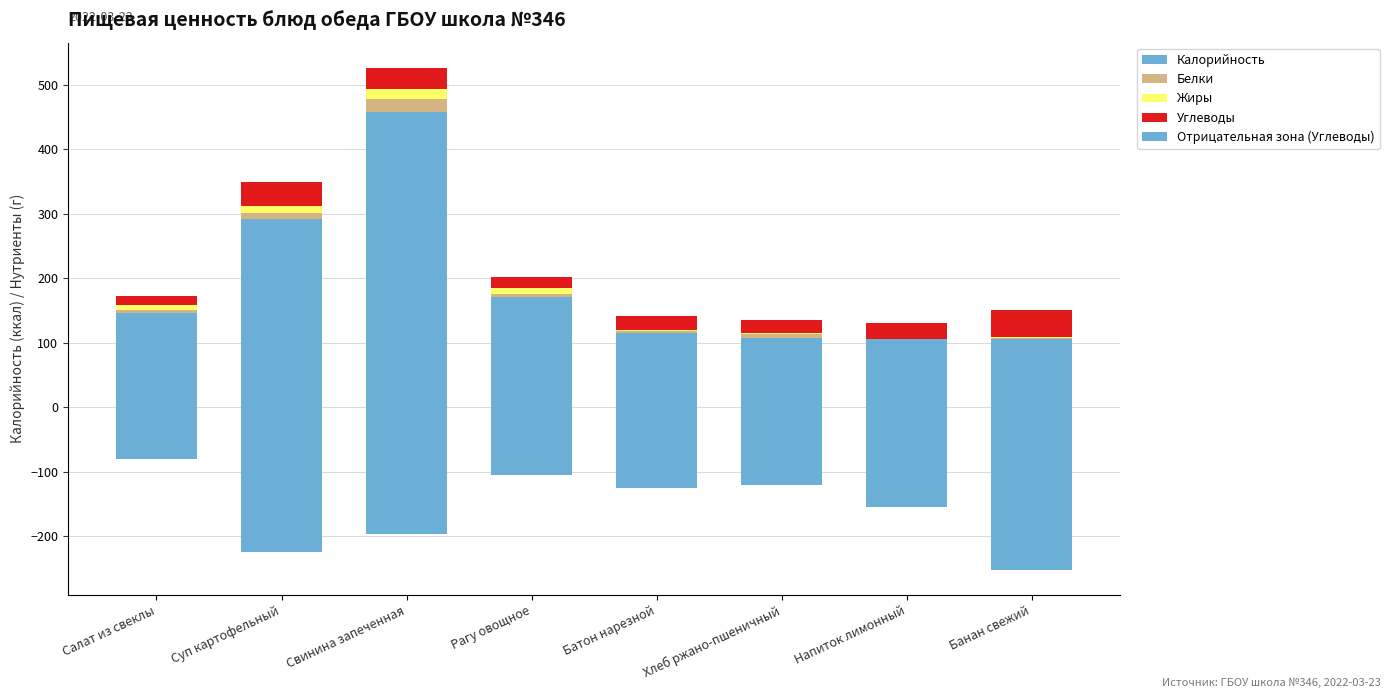

Rank the categories by Углеводы value from highest to lowest.

Банан свежий, Суп картофельный, Свинина запеченная, Напиток лимонный, Батон нарезной, Хлеб ржано-пшеничный, Рагу овощное, Салат из свеклы